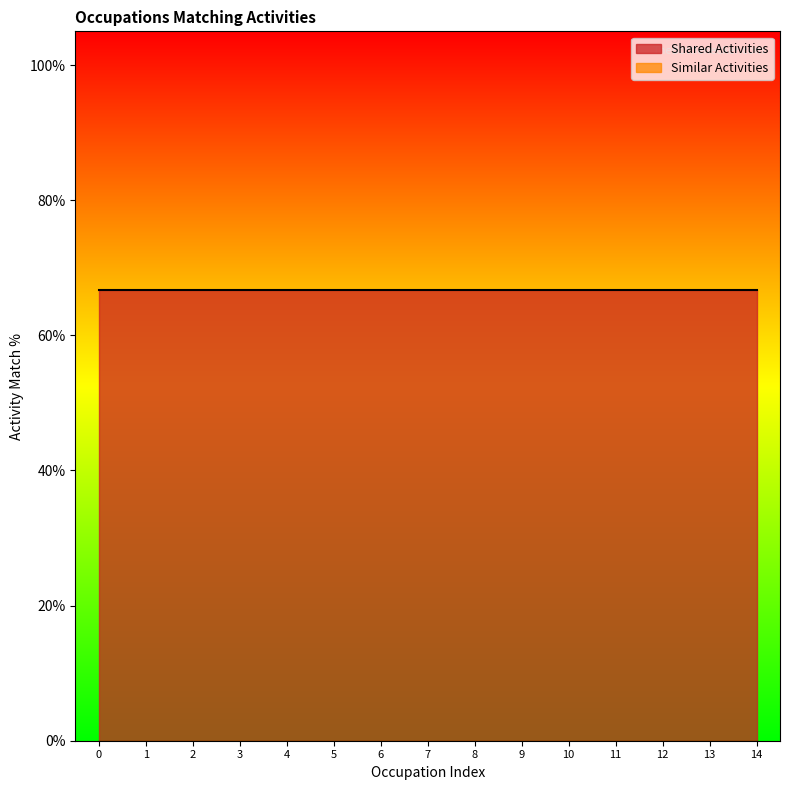

How many categories are shown in the chart?

15